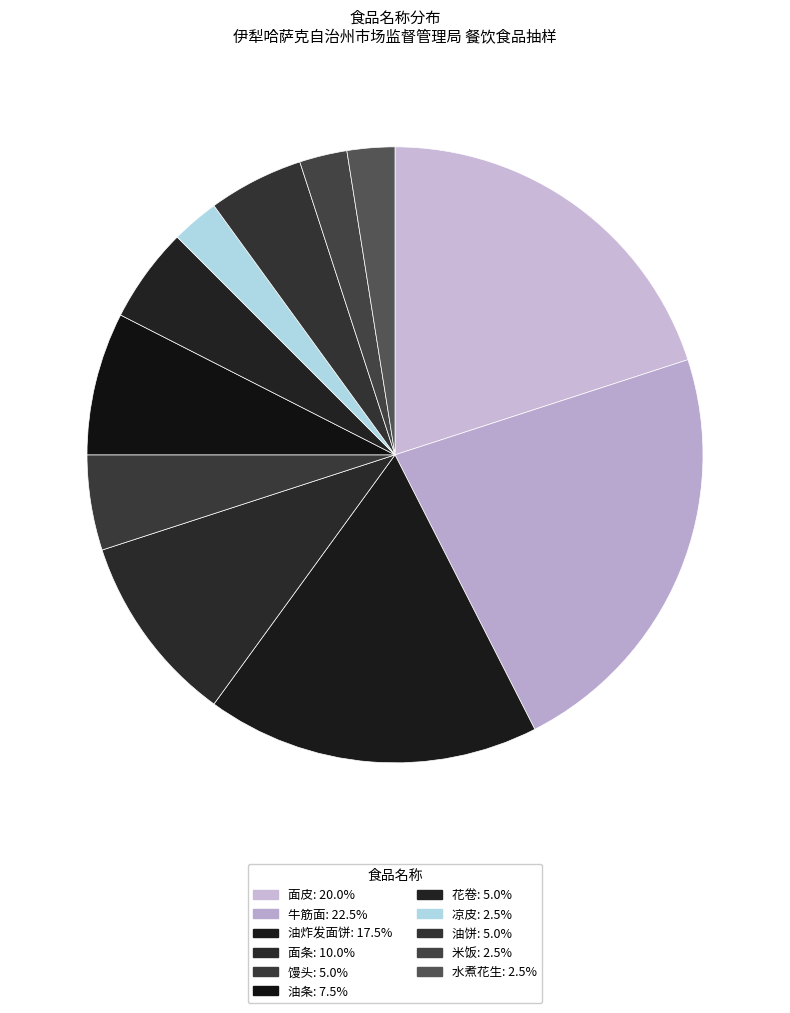

How many slices are in this pie chart?

11